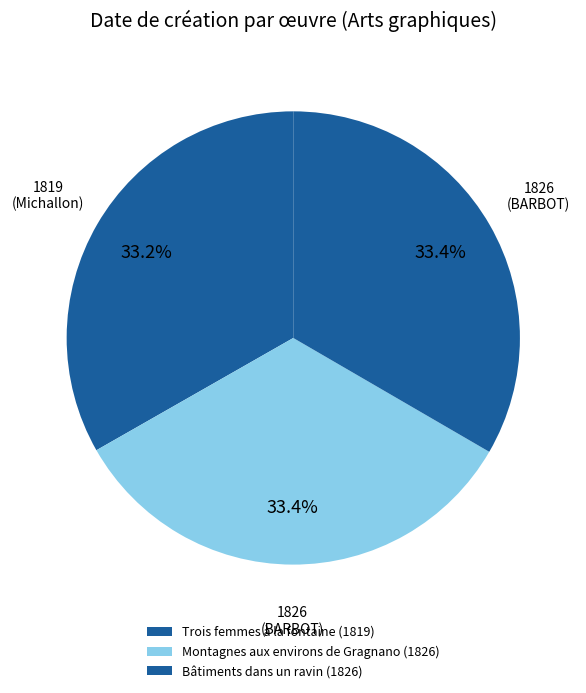

To the nearest percent, what is the combined percentage of Trois femmes à la fontaine and Montagnes aux environs de Gragnano?

67%